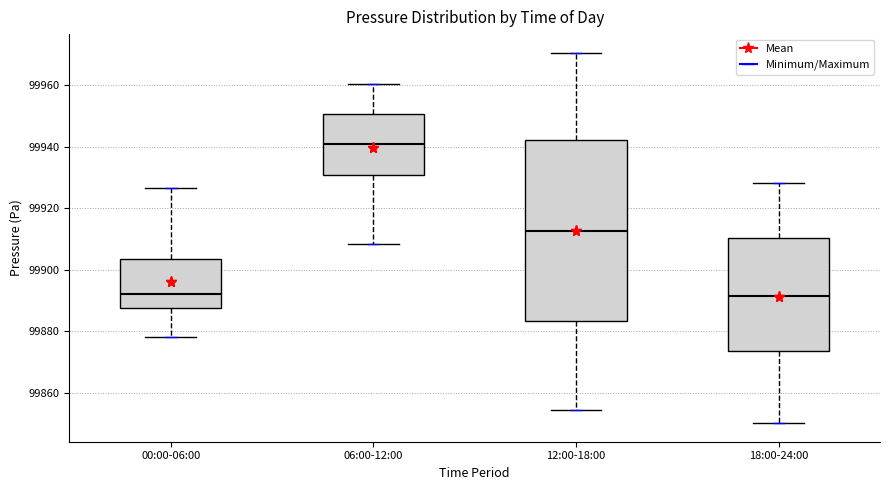

Where is the upper edge of the box for 12:00-18:00 on the y-axis? The values are not printed on the chart, so give them approximately, as read against the axis.

99942